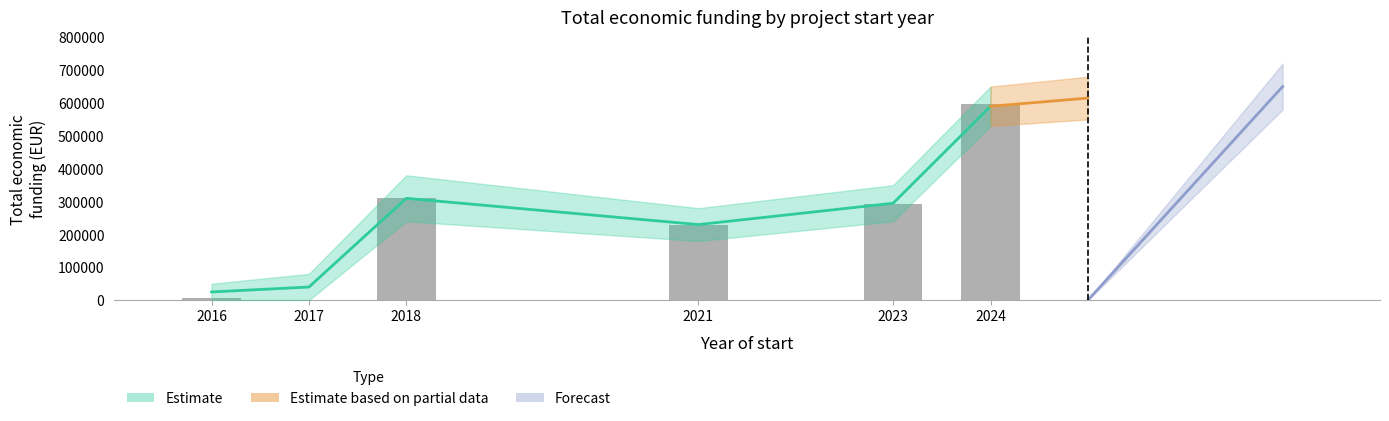

How many data points are above 292876?

2